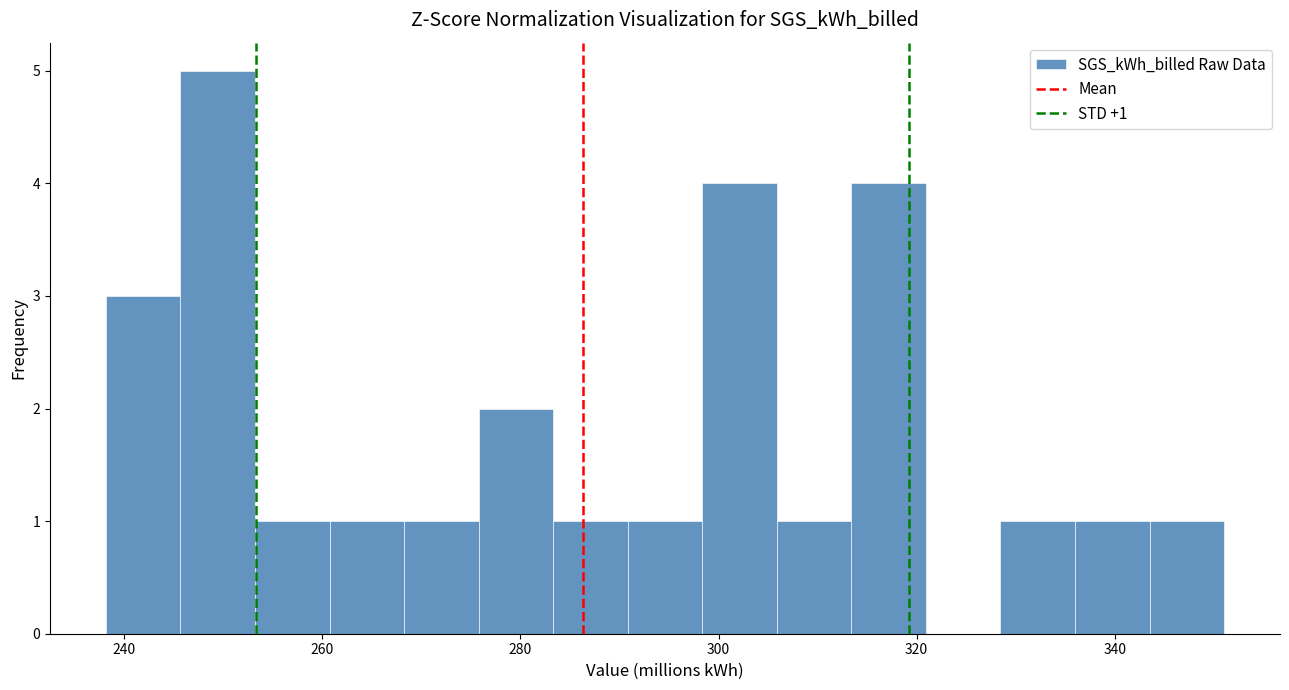

Around what value on the x-axis is the tallest bar? Give the approximate position of its centre, as read against the axis.

250